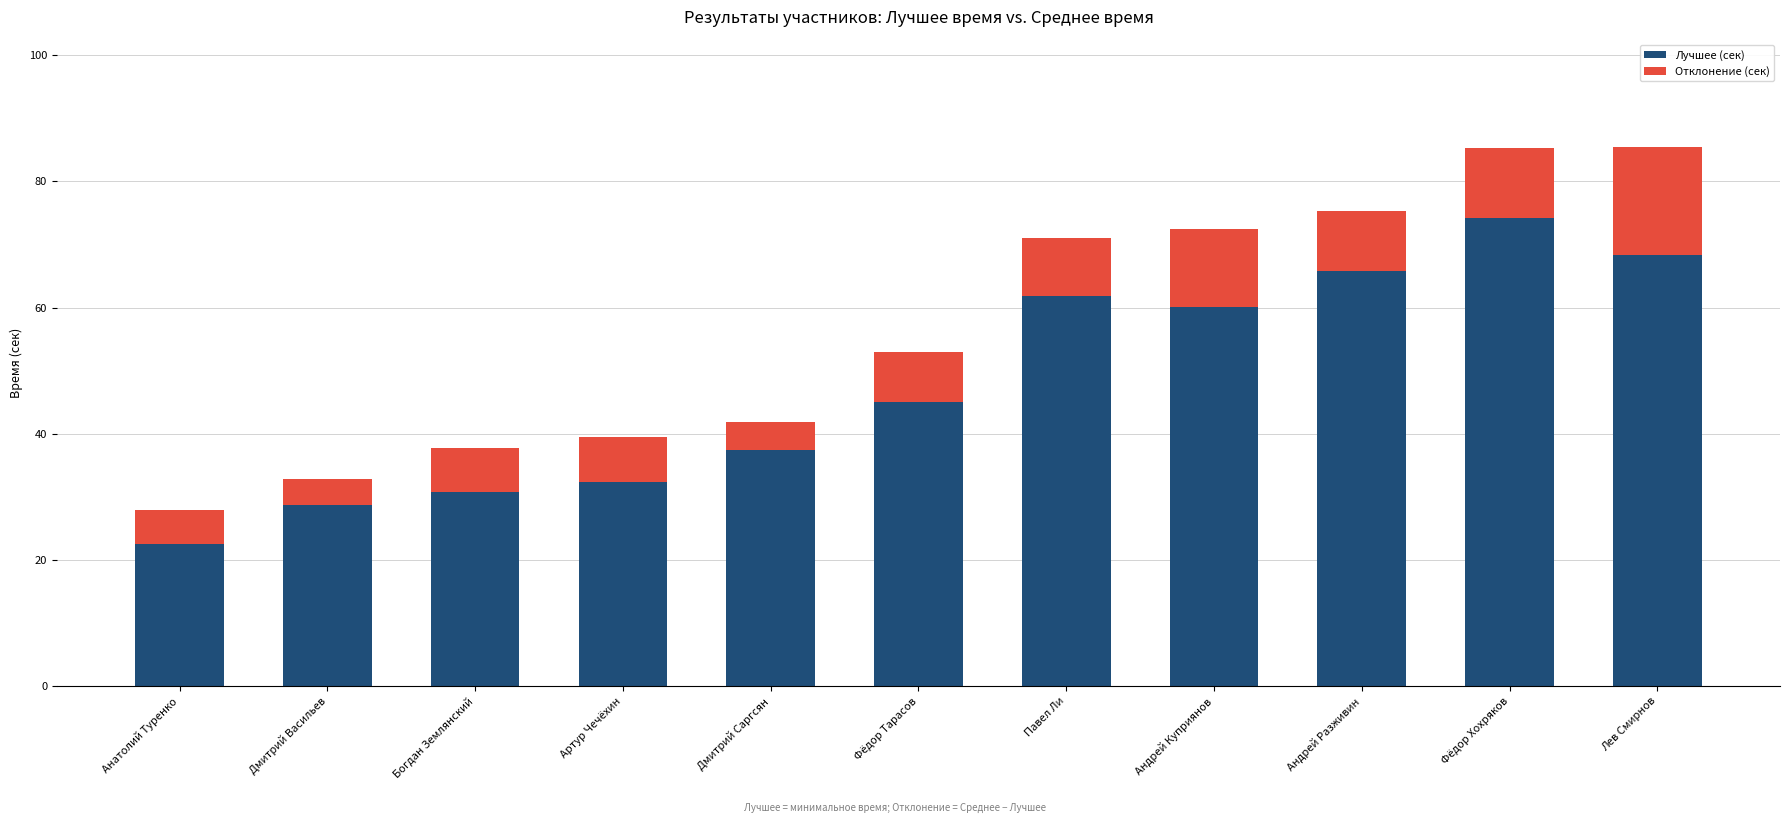

What is the average value of the Лучшее (сек) series?

47.9